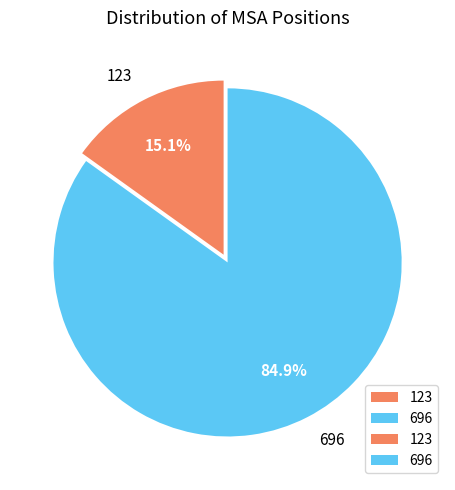

Which slice is the largest?

696